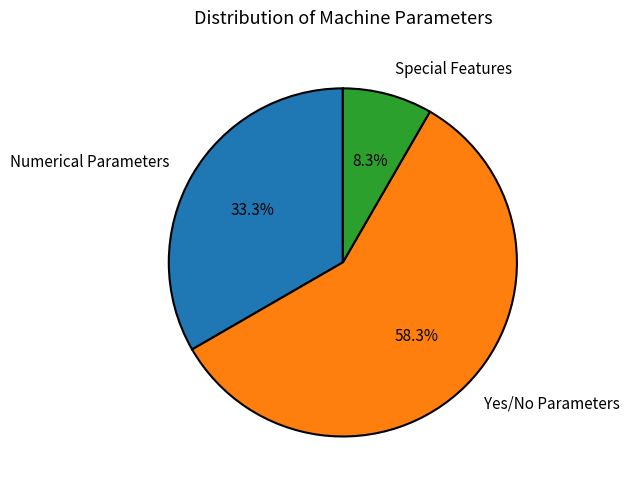

Which slice is the smallest?

Special Features